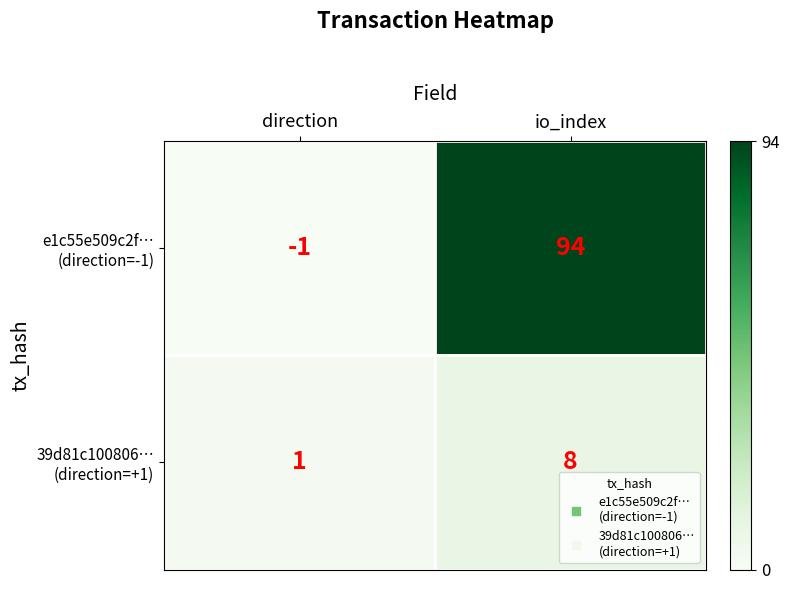

At which category is the sum across all series the highest?

io_index